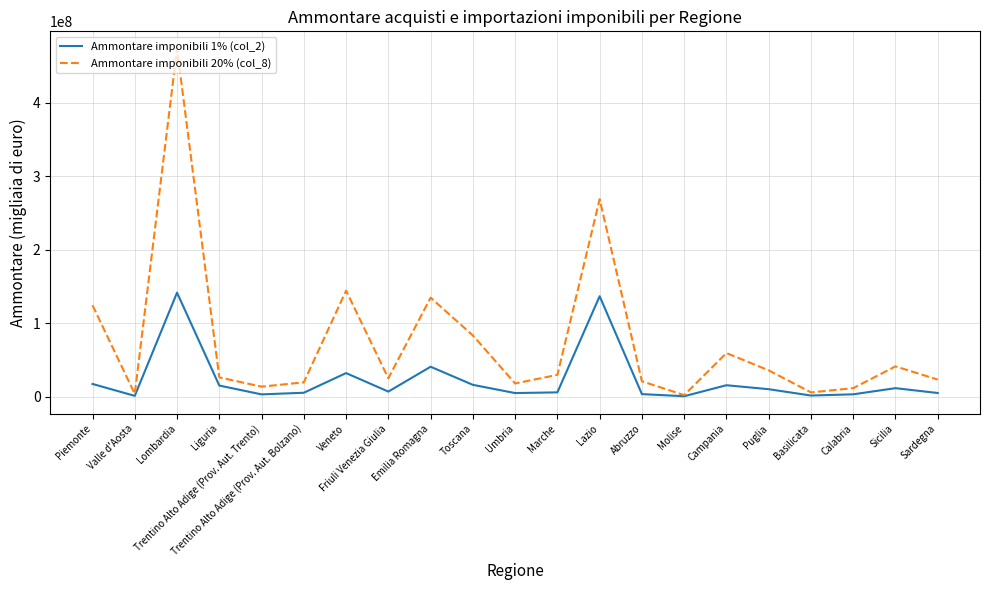

At which category is the sum across all series the highest?

Lombardia